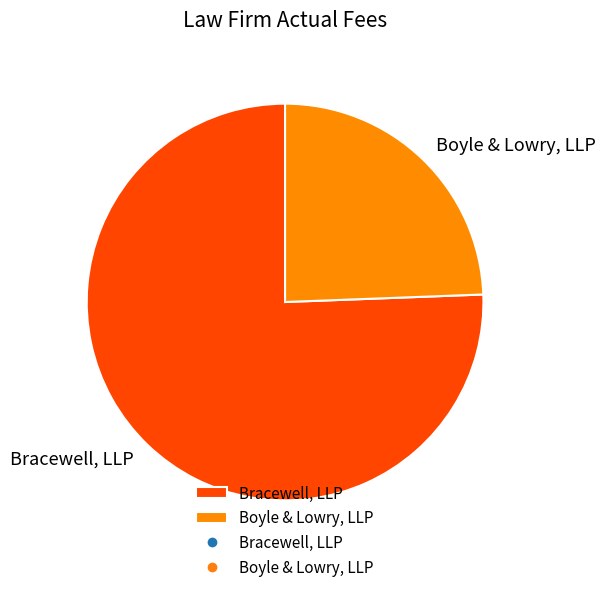

Is it true that Bracewell, LLP is 70% of the pie?

False